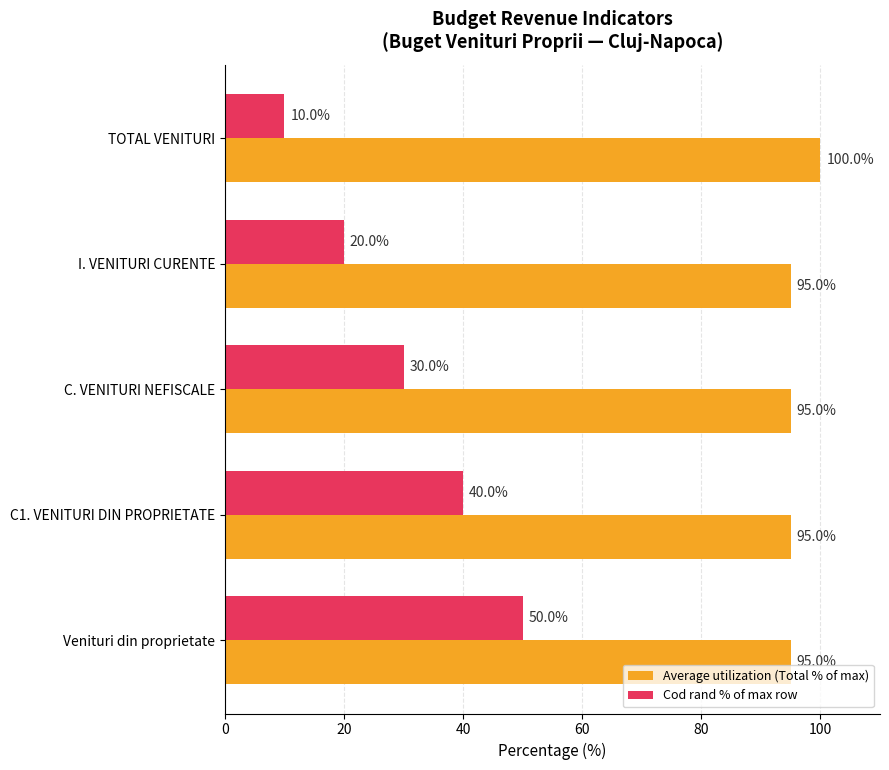

What is the difference between the maximum and minimum values in the Cod rand % of max row series?

40.0